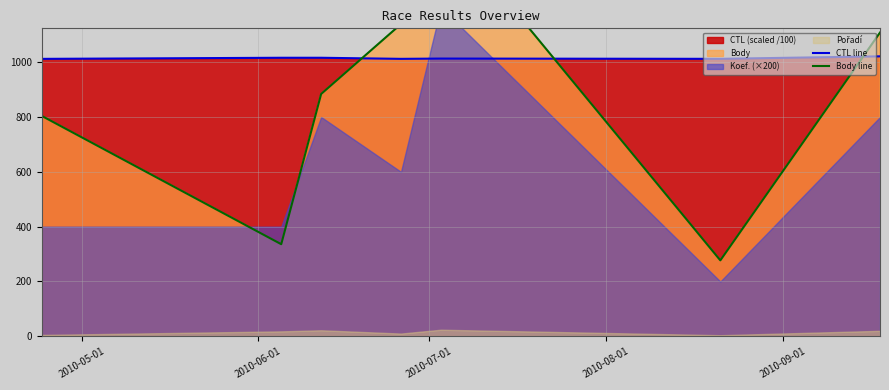

What is the minimum value for Body line?

277.0